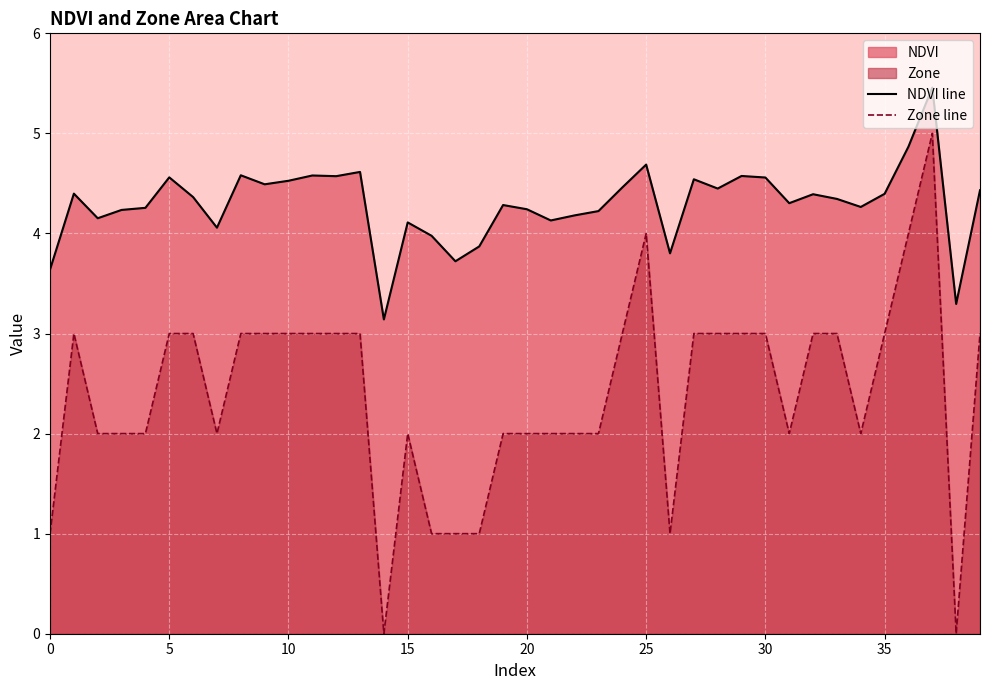

At how many categories does at least one series exceed 3?

40